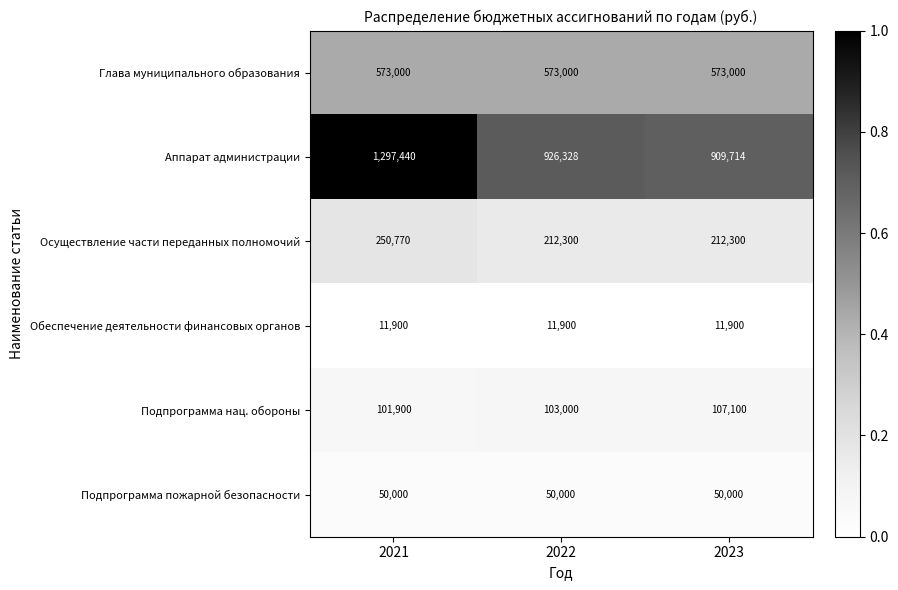

The value of Подпрограмма нац. обороны at 2021 is 138868. True or false?

False